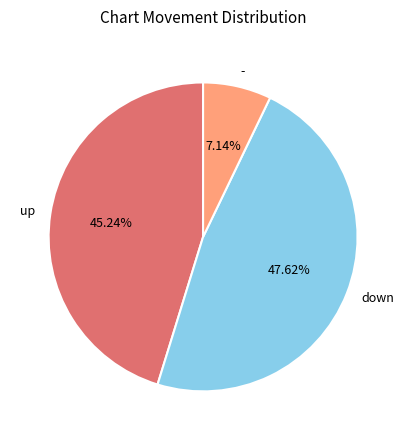

What is the smallest slice in the pie chart?

-